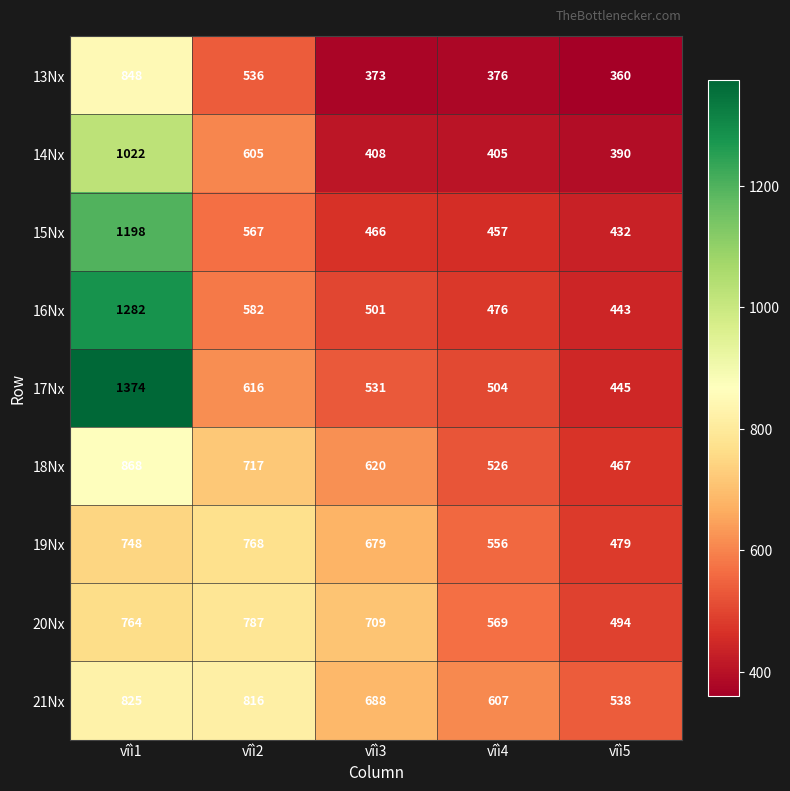

What is the sum of the 14Nx values at vîì3 and vîì4?

813